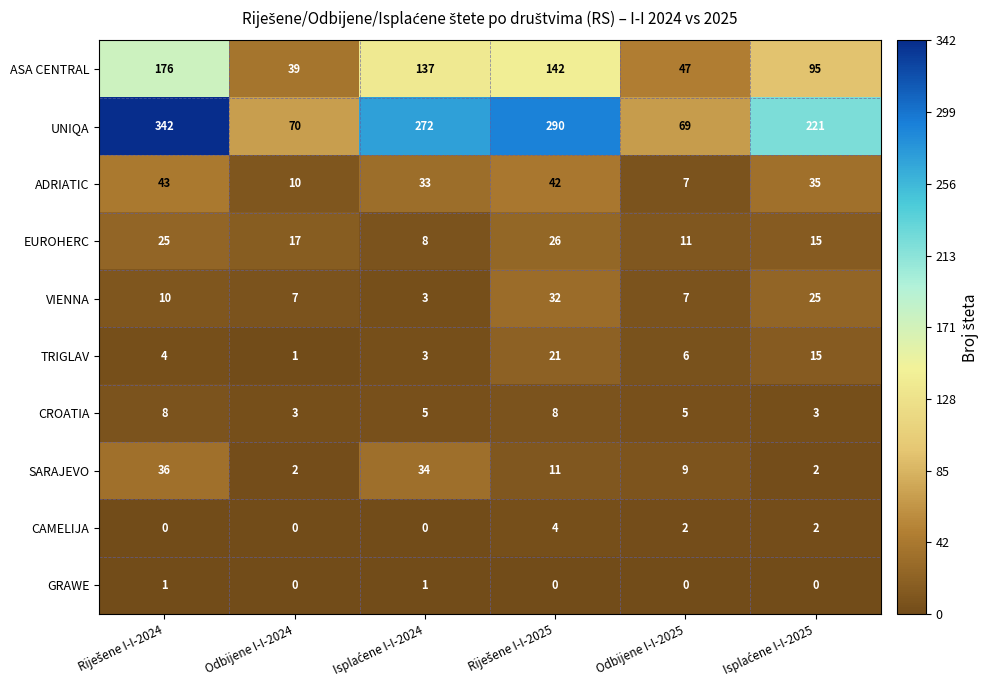

True or false: ASA CENTRAL has a value of 47 at Odbijene I-I-2025.

True